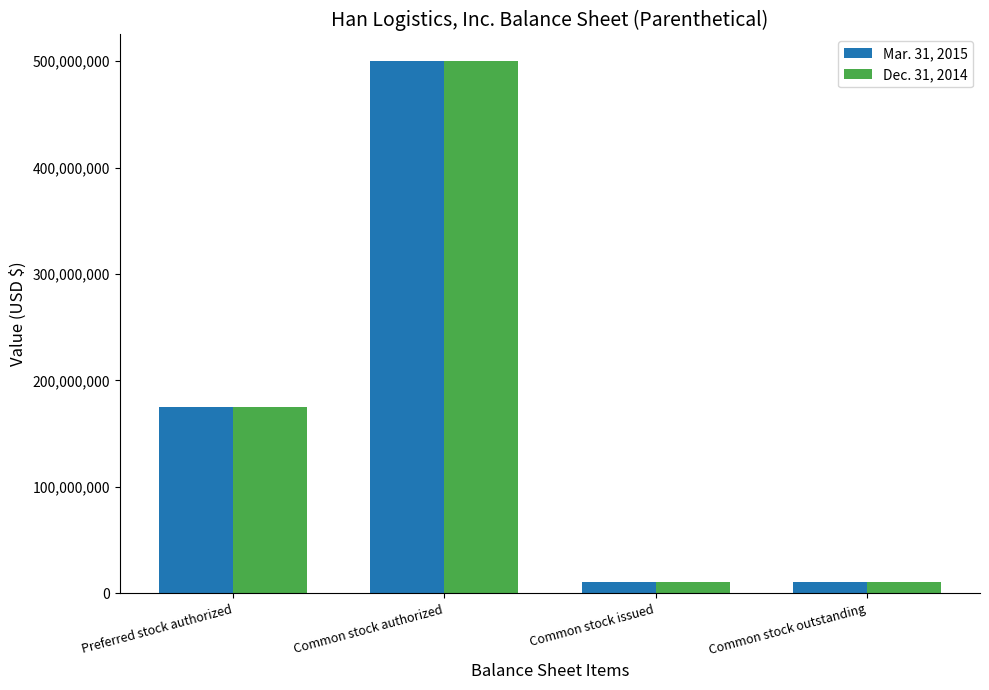

What is the sum of the Dec. 31, 2014 values at Preferred stock authorized and Common stock authorized?

675000000